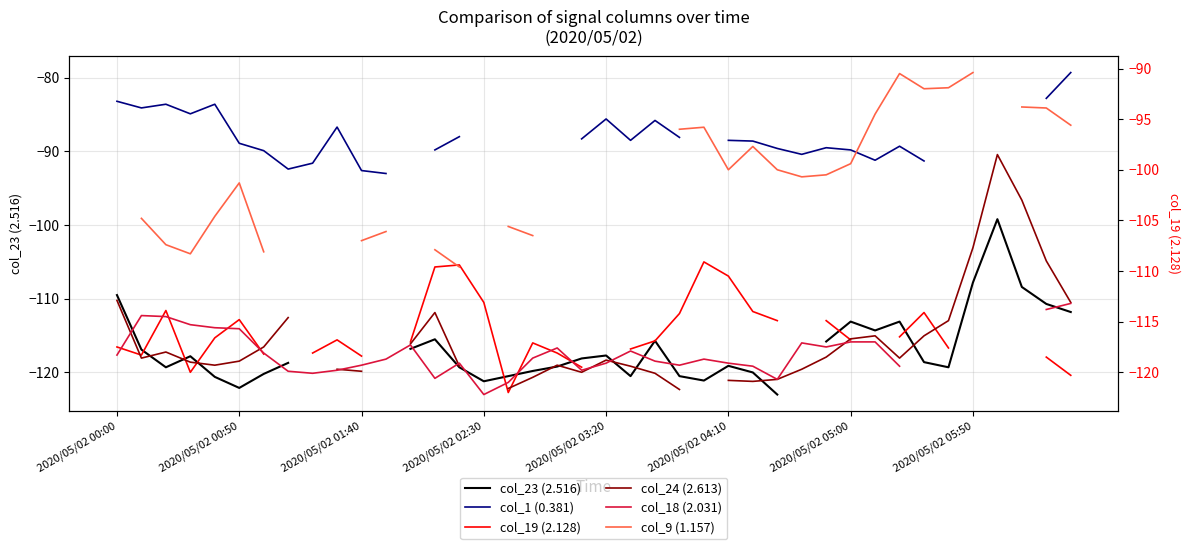

True or false: col_1 (0.381) has more than 1 interior local peaks.

True